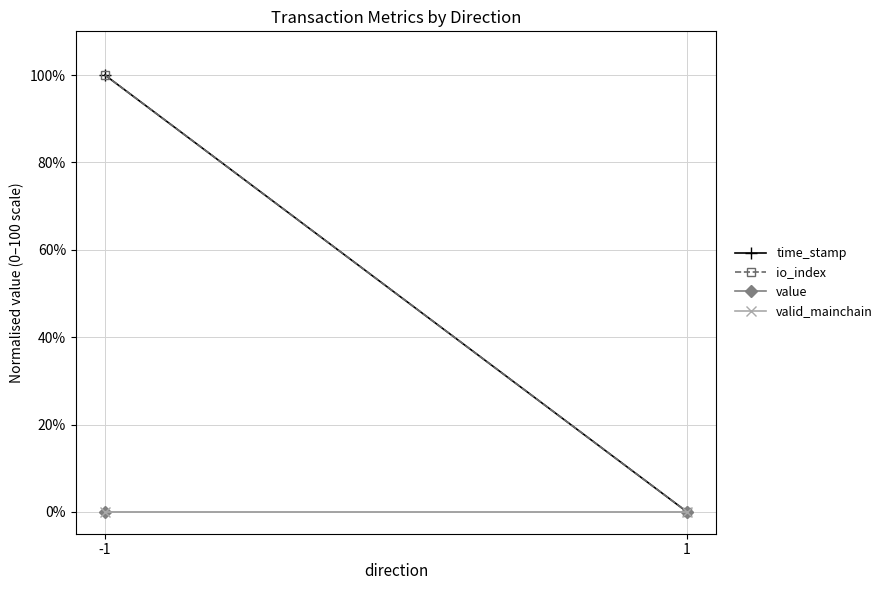

Reading left to right, extract all data points from this chart.

time_stamp: -1=100	1=0
io_index: -1=100	1=0
value: -1=0	1=0
valid_mainchain: -1=0	1=0